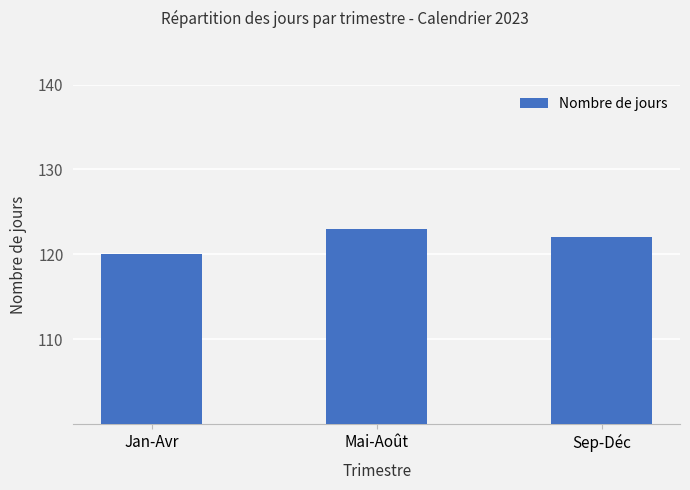

At which category does the chart reach its minimum across all series?

Jan-Avr